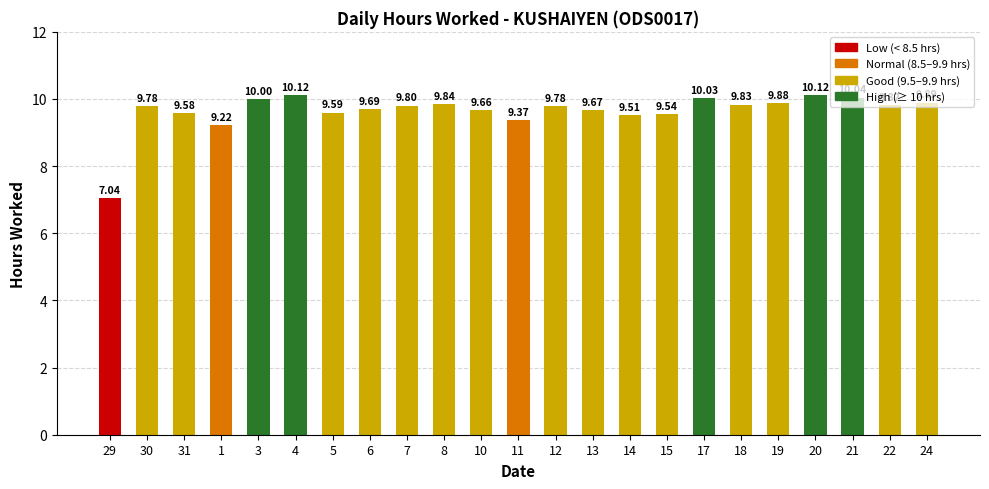

What is the change in value from 11 to 14?

+0.1